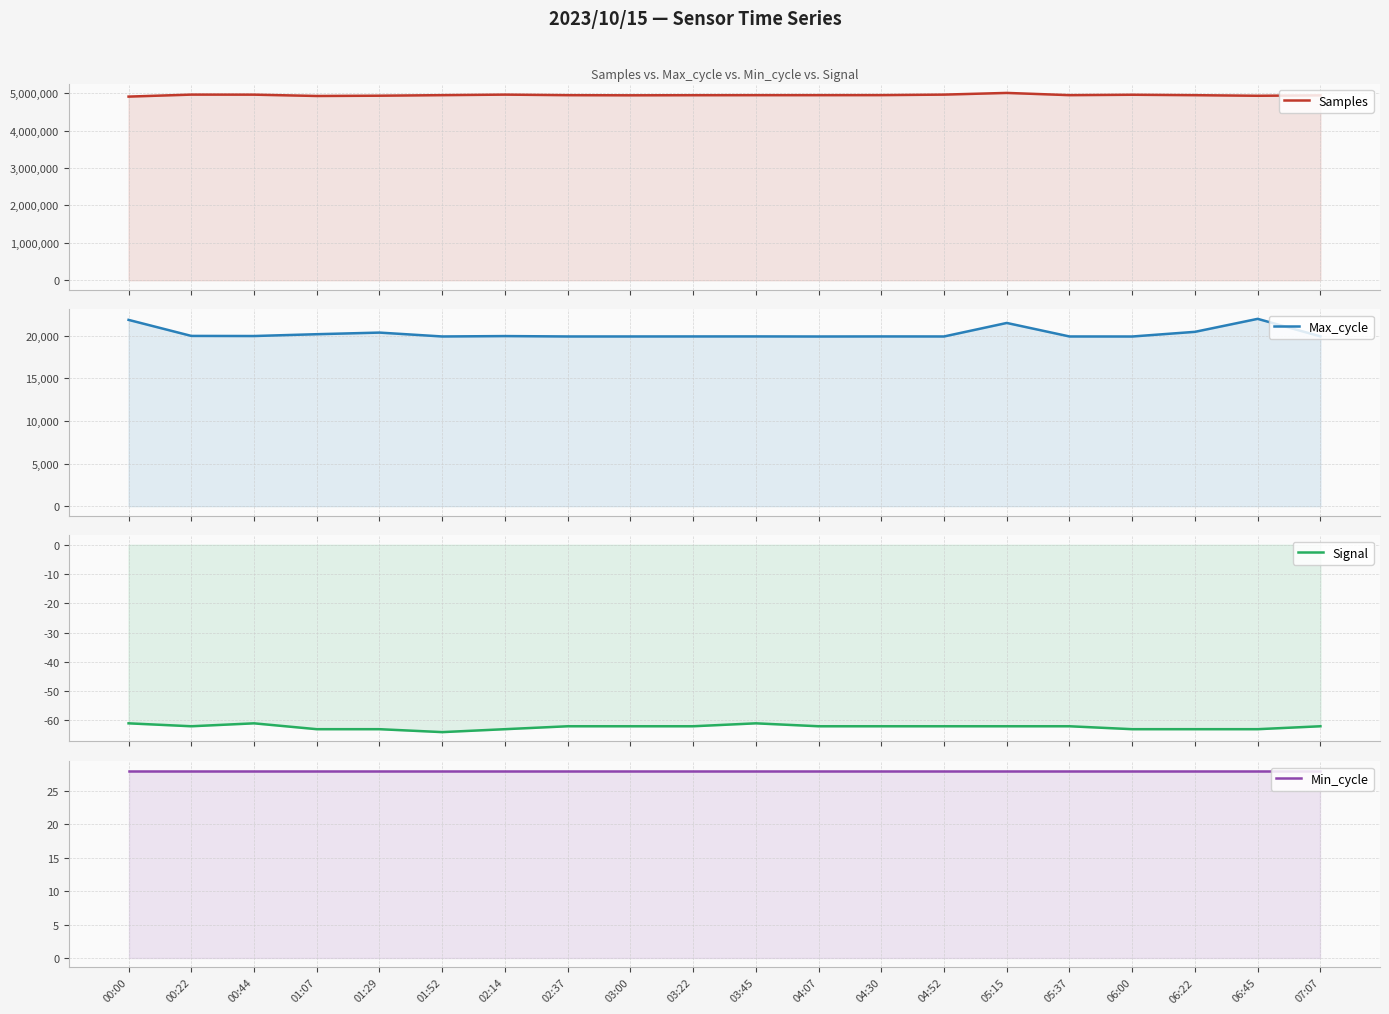

At which label is Min_cycle closest to 28?

00:00